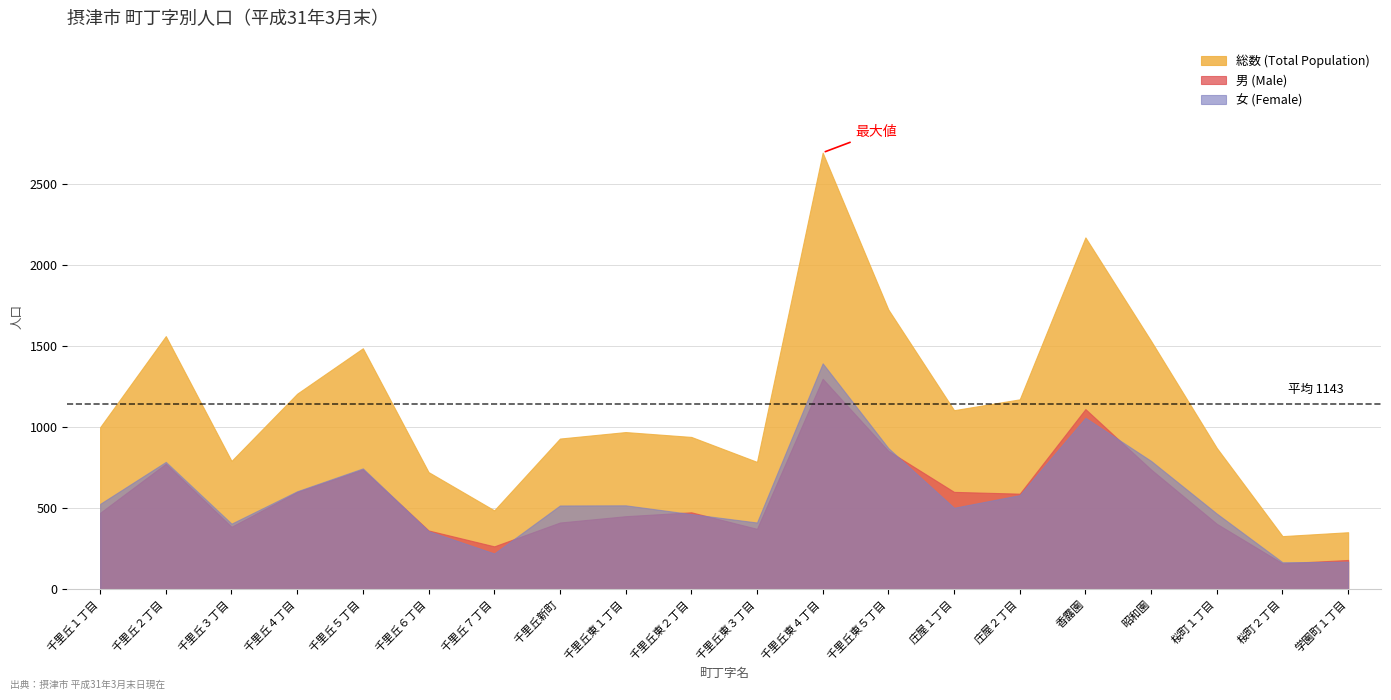

At which category does 女 (Female) reach its first local peak?

千里丘２丁目